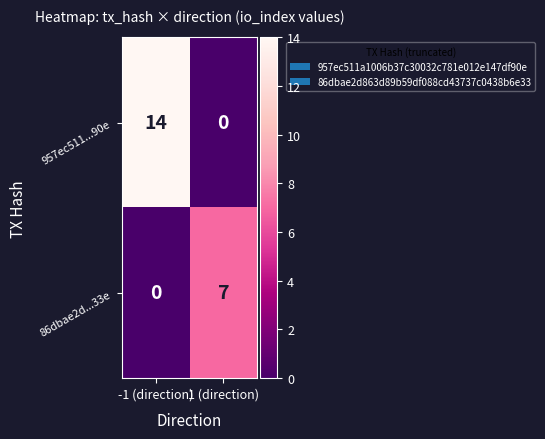

Where is 86dbae2d...33e nearest to the value 3?

-1 (direction)